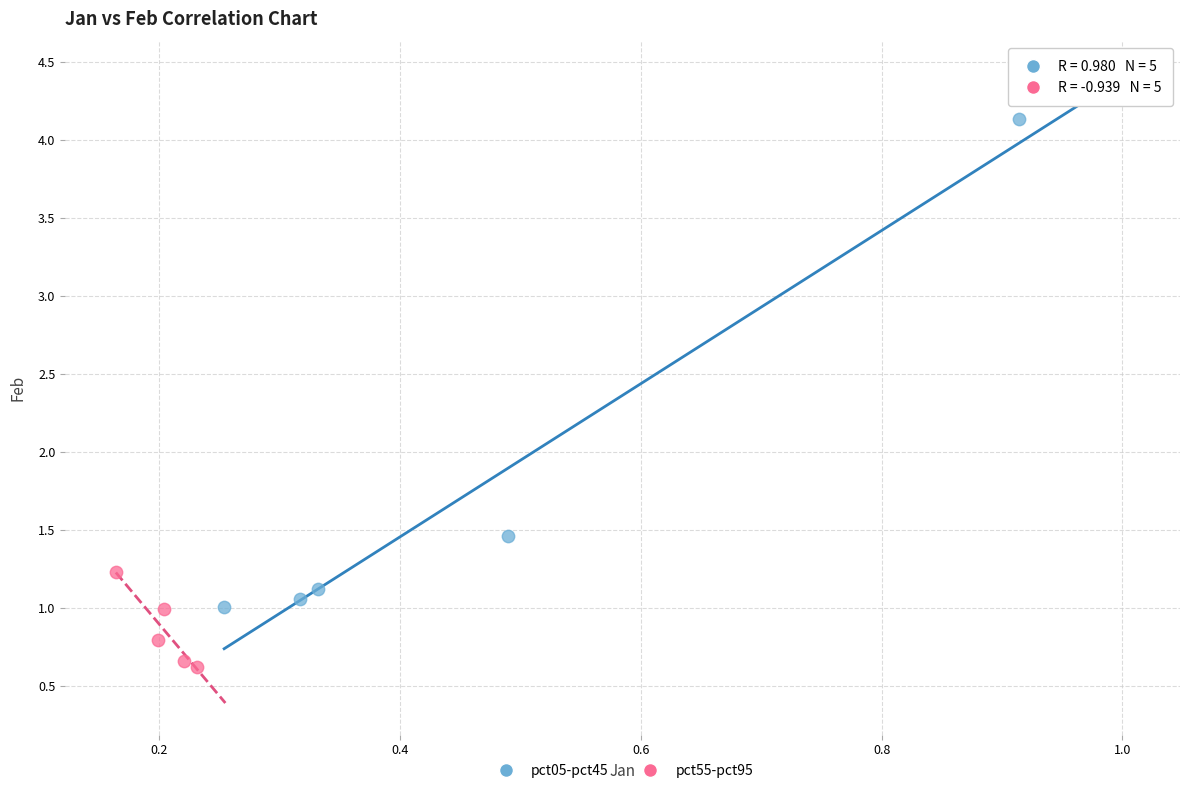

Which series reaches the maximum Y coordinate?

pct05-pct45